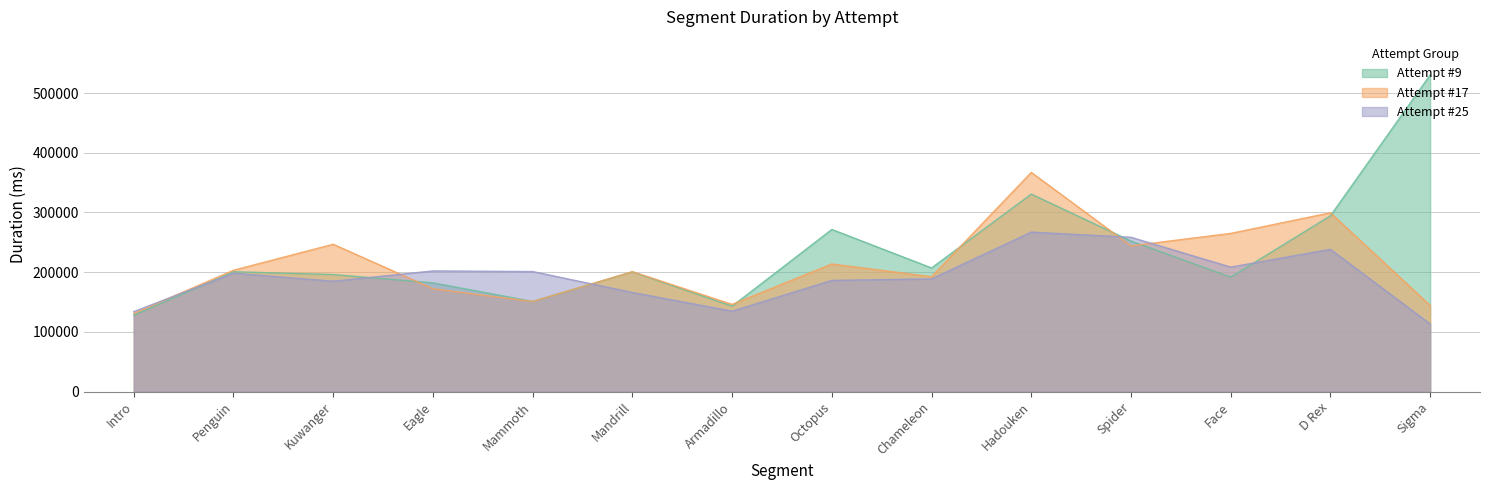

How many data points does each series have?

14